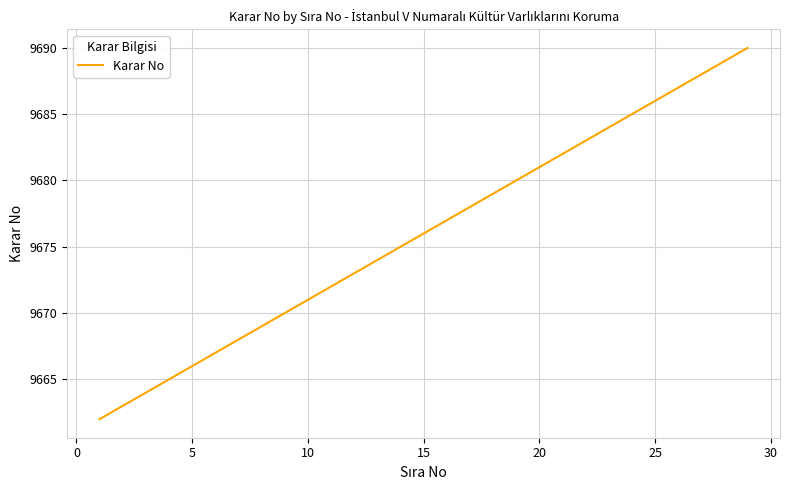

What is the difference between the maximum and minimum values?

28